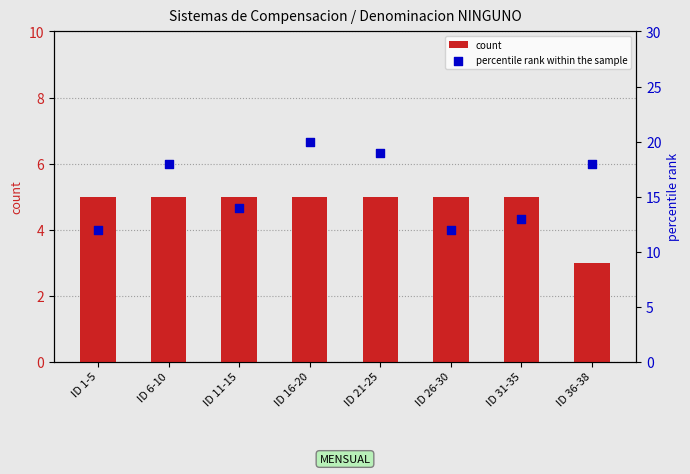

At how many categories does at least one series exceed 15?

4